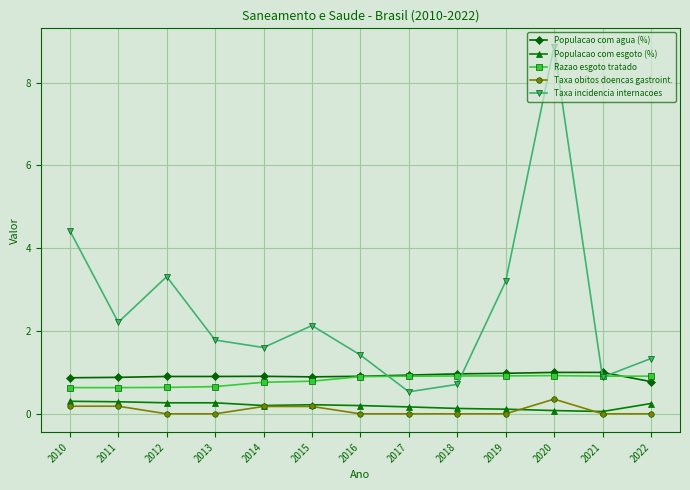

What is the total value across all series at 2012?

5.1